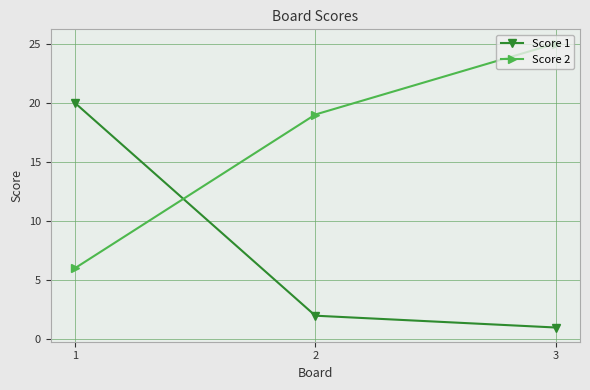

The value of Score 2 at 3 is 25. True or false?

True